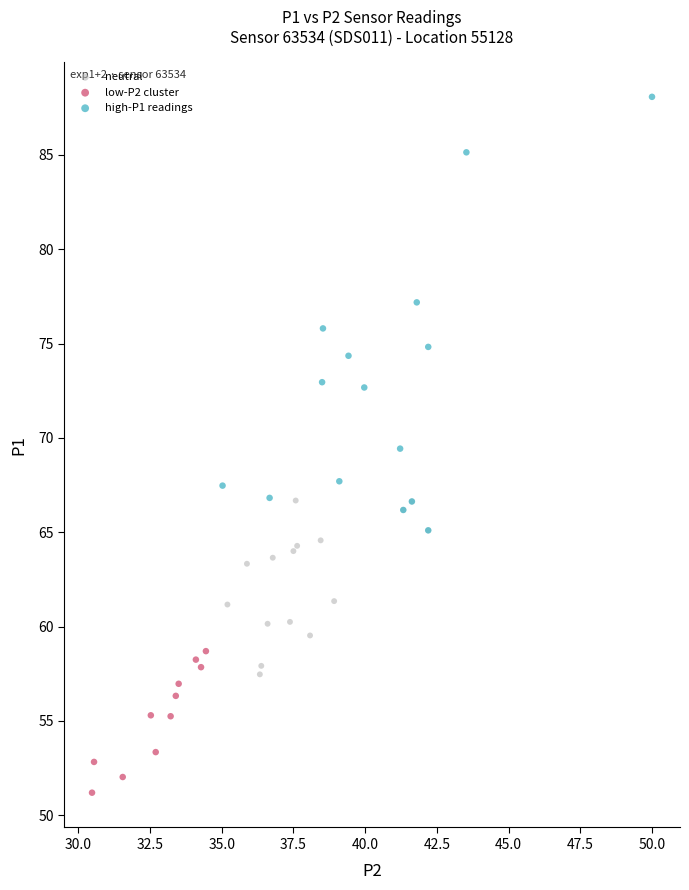

Which series contains the lowest Y value?

low-P2 cluster